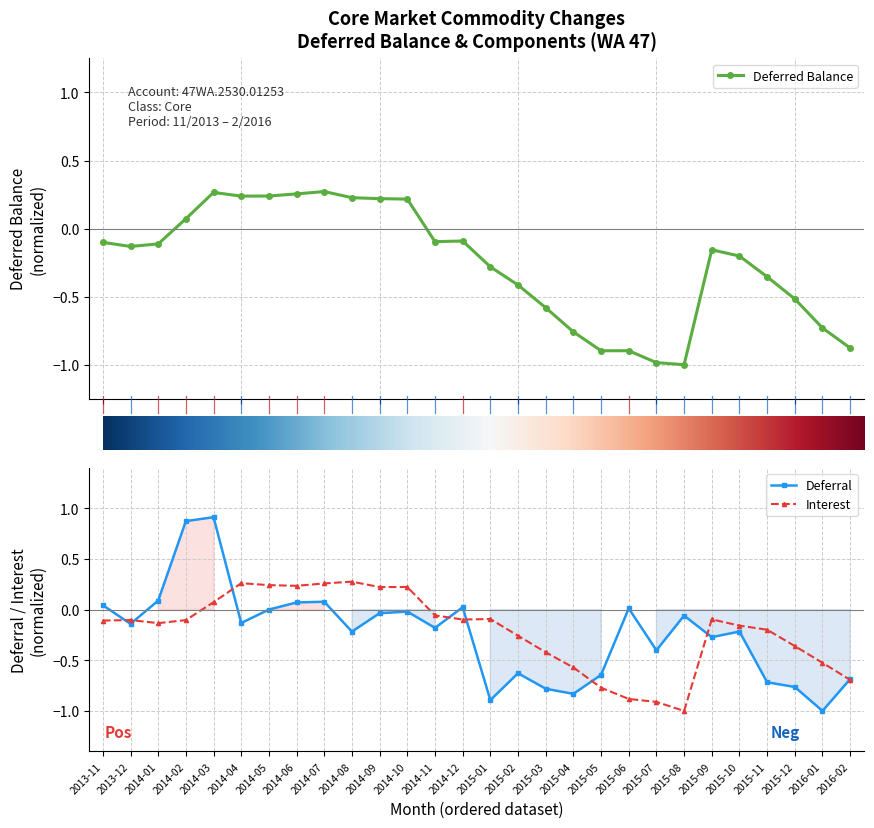

At which category is the sum across all series the highest?

2014-03